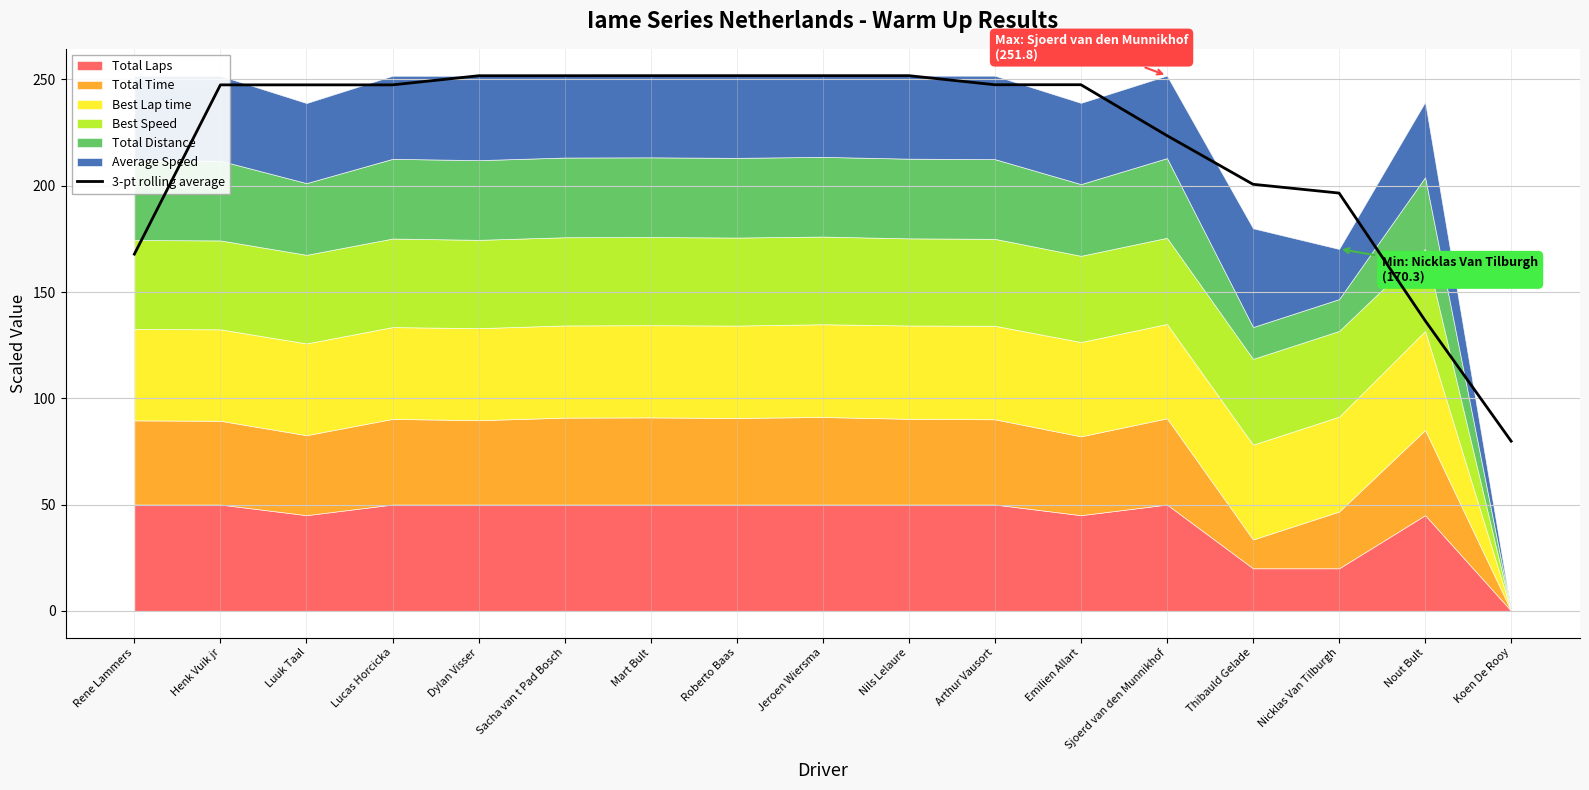

What is the label of the 16th point from the left?

Nout Bult